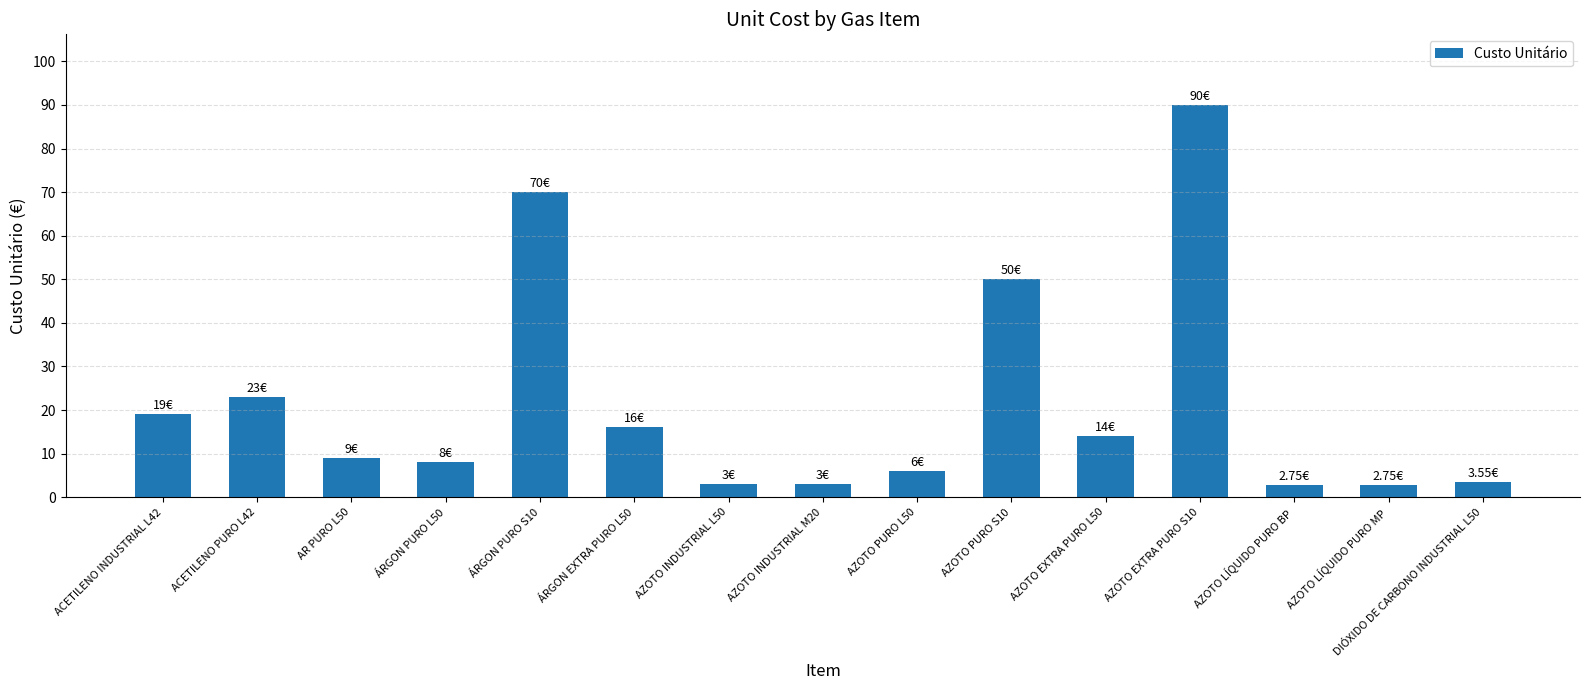

What is the change in value from AR PURO L50 to AZOTO PURO L50?

-3.0